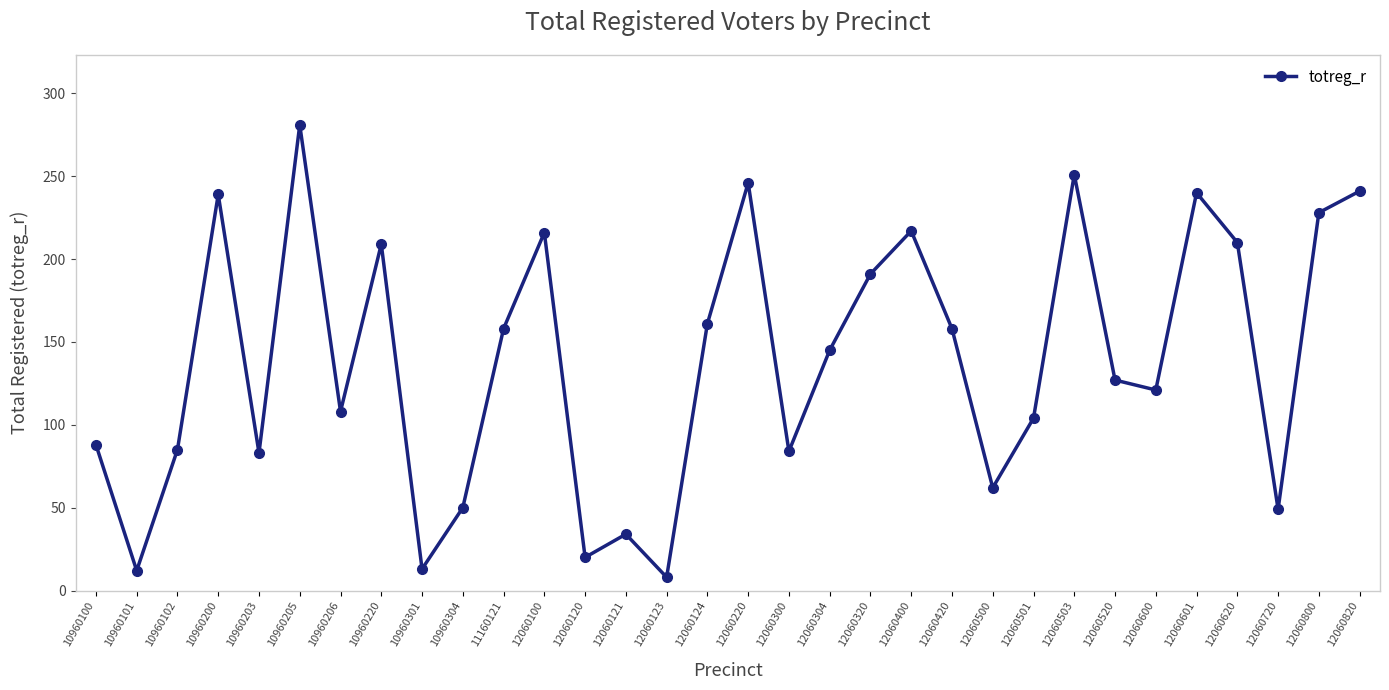

Approximately how many times larger is the value at 12060500 compared to 10960301?

4.8